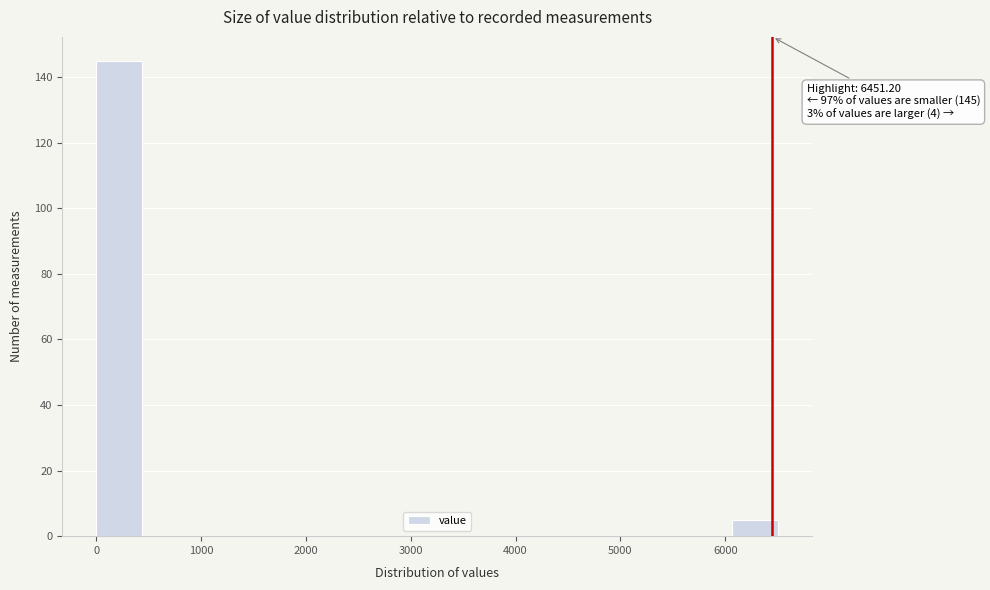

Which range on the x-axis has the tallest bar?

0 to 400